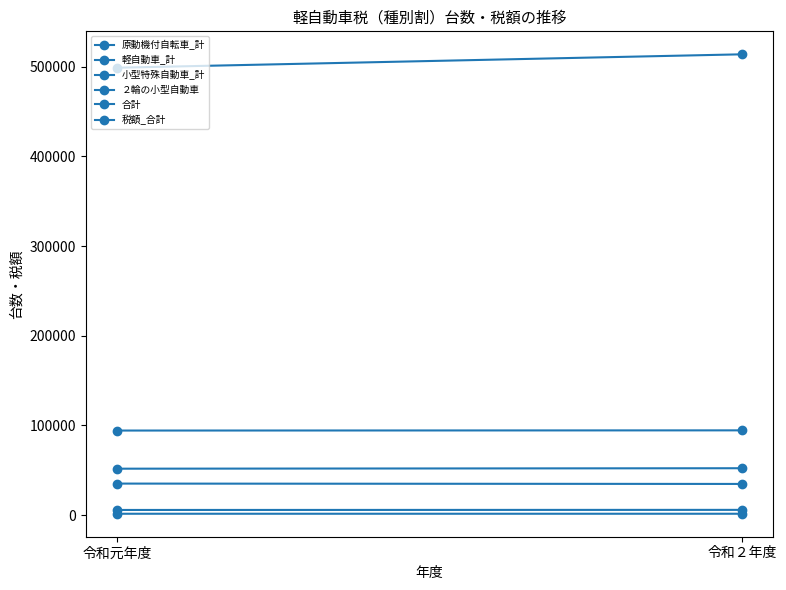

How many lines are shown in the chart?

6